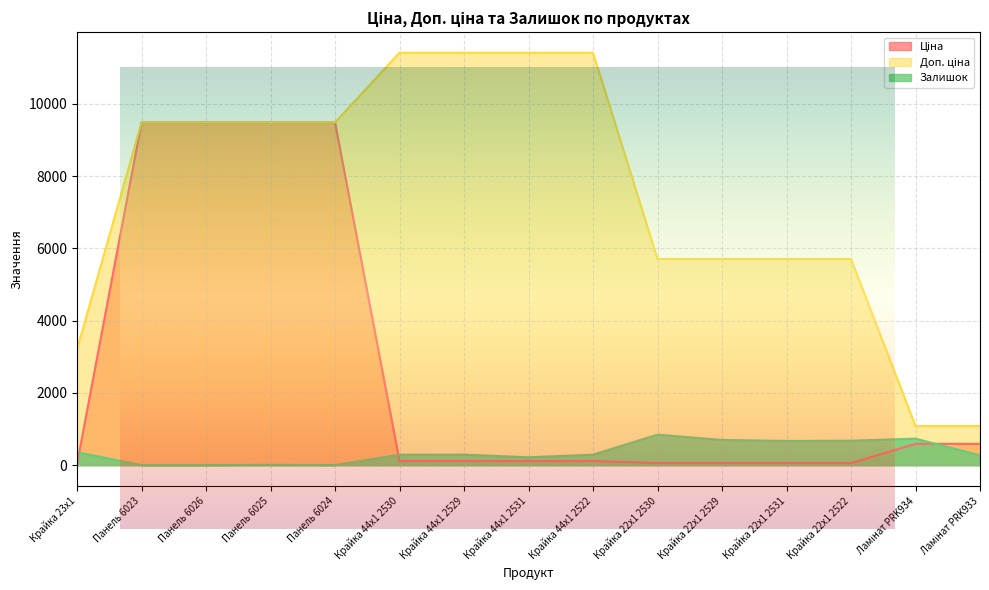

Where is Залишок nearest to the value 422?

Крайка 23x1